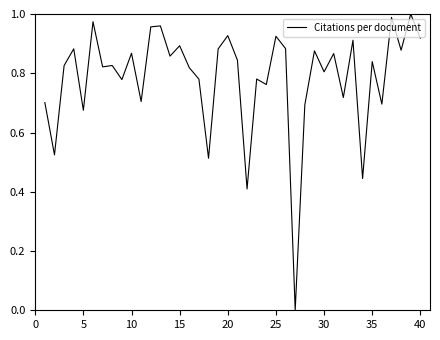

How many interior local peaks (higher than both neighbors) does the data have?

15